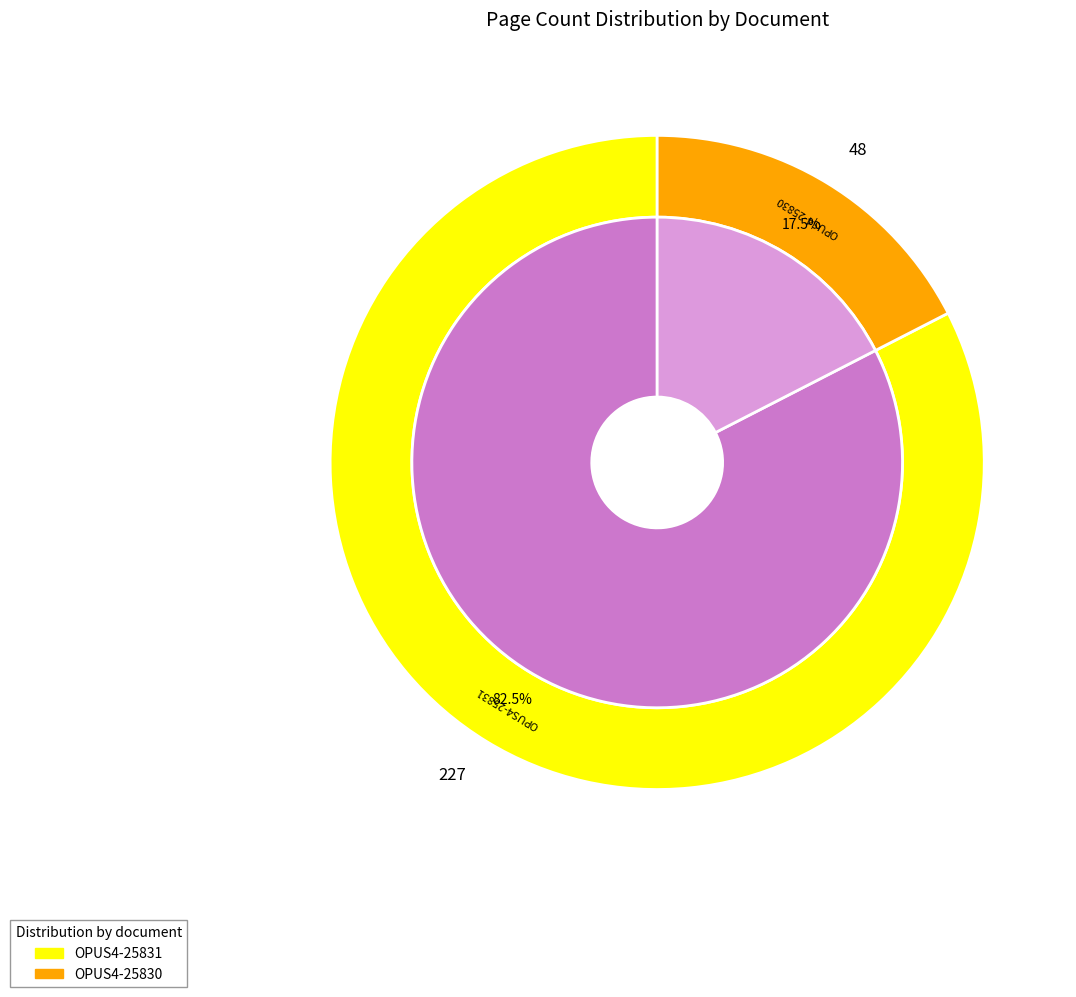

True or false: OPUS4-25831 accounts for 83% of the total.

True